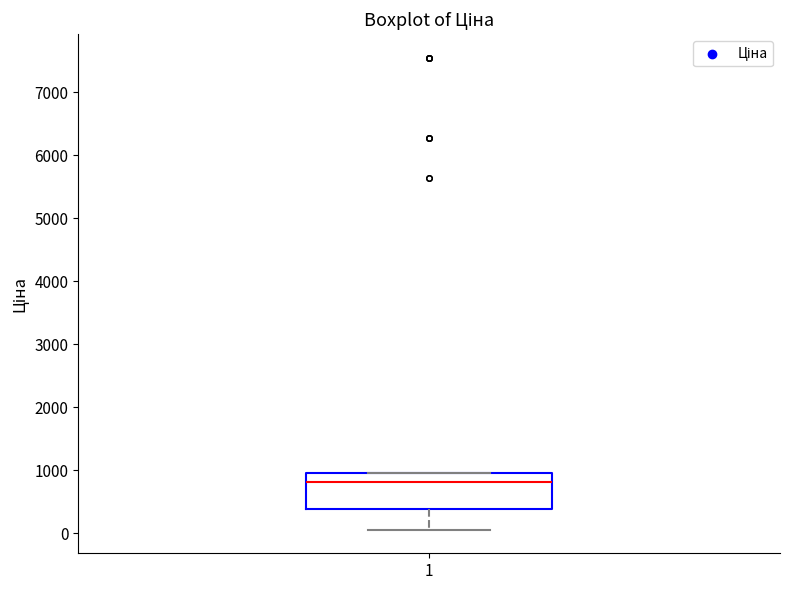

Where is the upper edge of the box at x = 1 on the y-axis? The values are not printed on the chart, so give them approximately, as read against the axis.

1000